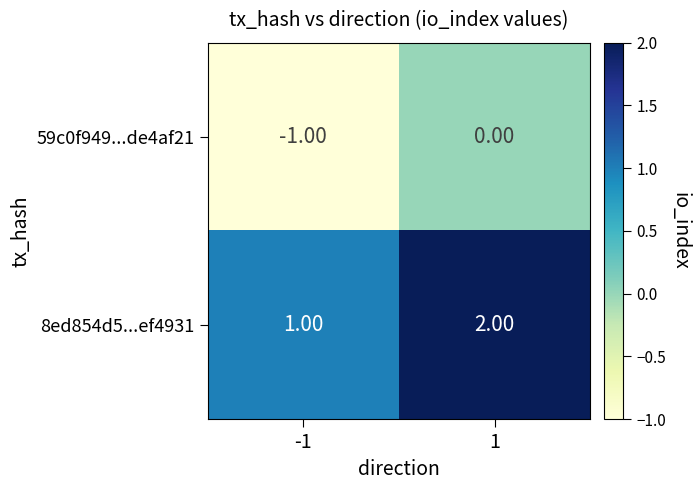

List the series in order of their overall mean, lowest first.

59c0f949...de4af21, 8ed854d5...ef4931